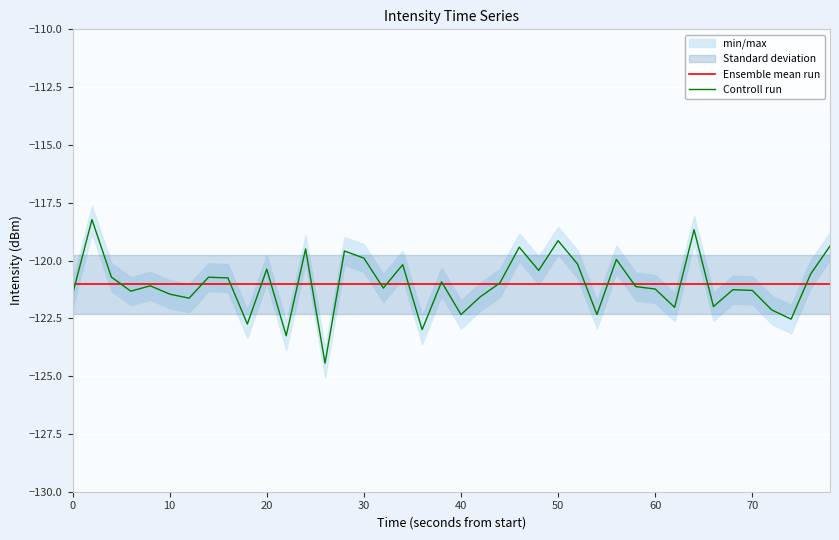

How many lines are shown in the chart?

2